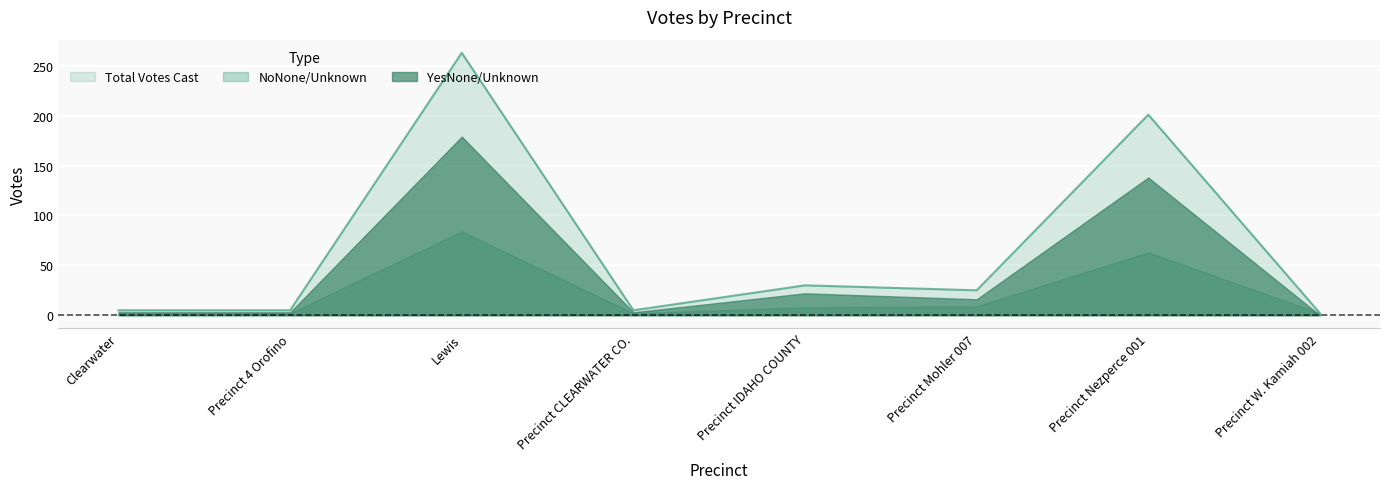

True or false: NoNone/Unknown and Total Votes Cast cross at least once.

False